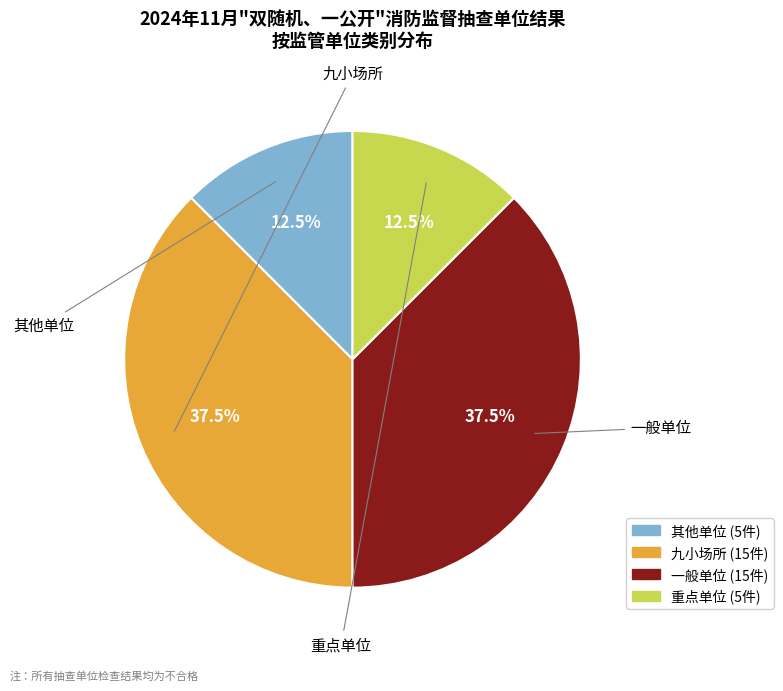

How many slices are in this pie chart?

4